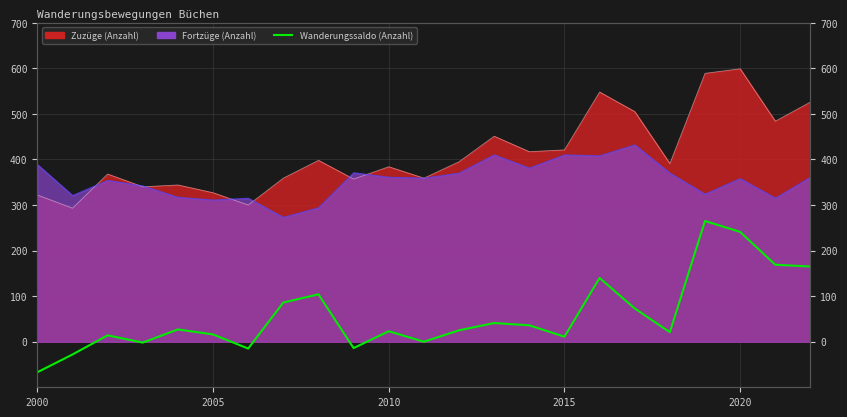

How many data points does each series have?

23